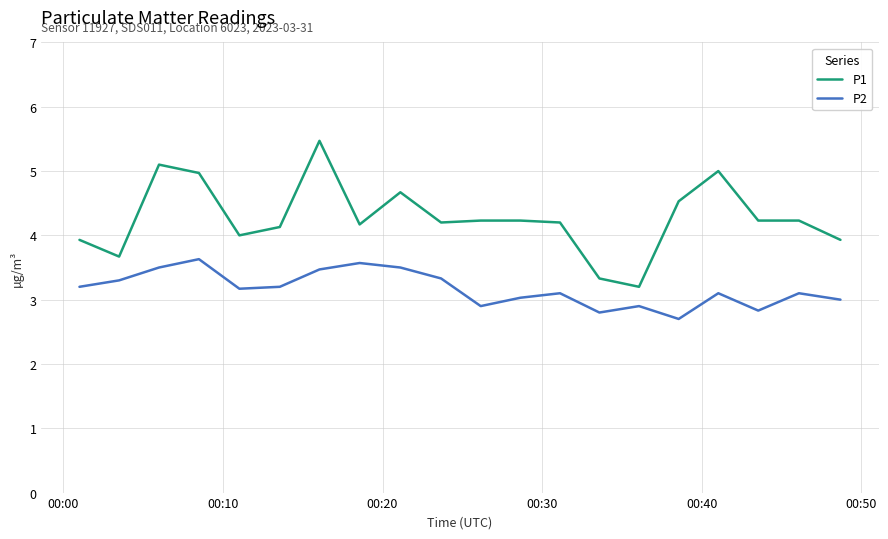

What is the difference between the maximum and minimum values in the P2 series?

0.9